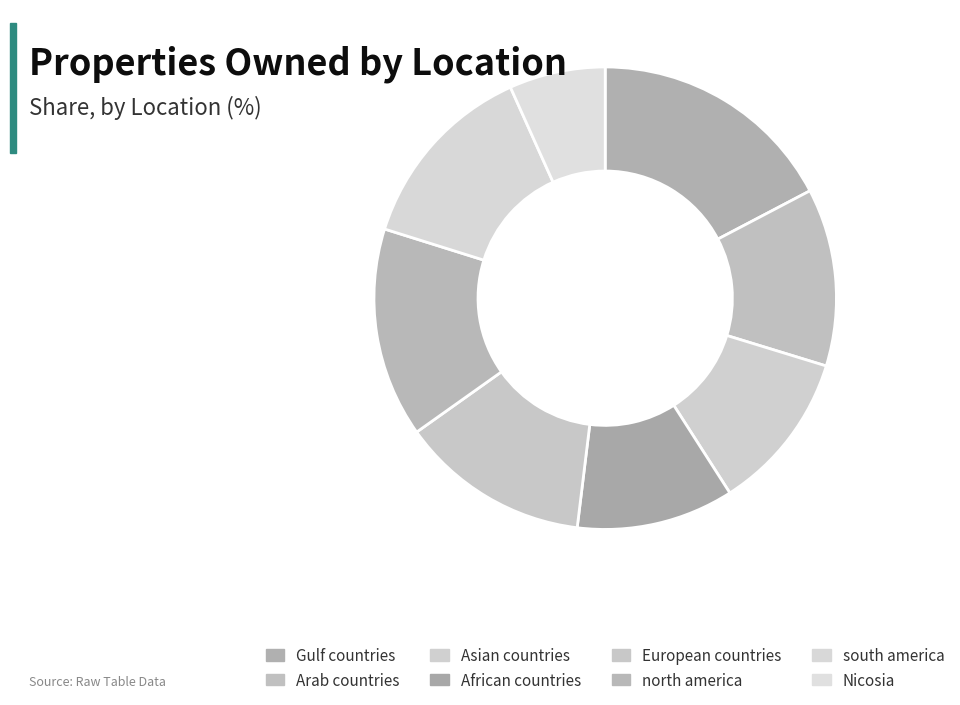

True or false: Nicosia accounts for 7% of the total.

True